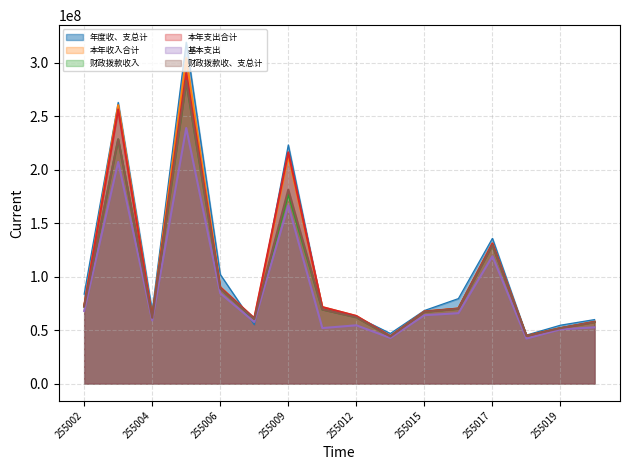

Between 255007 and 255009, which series saw the biggest shift?

本年支出合计